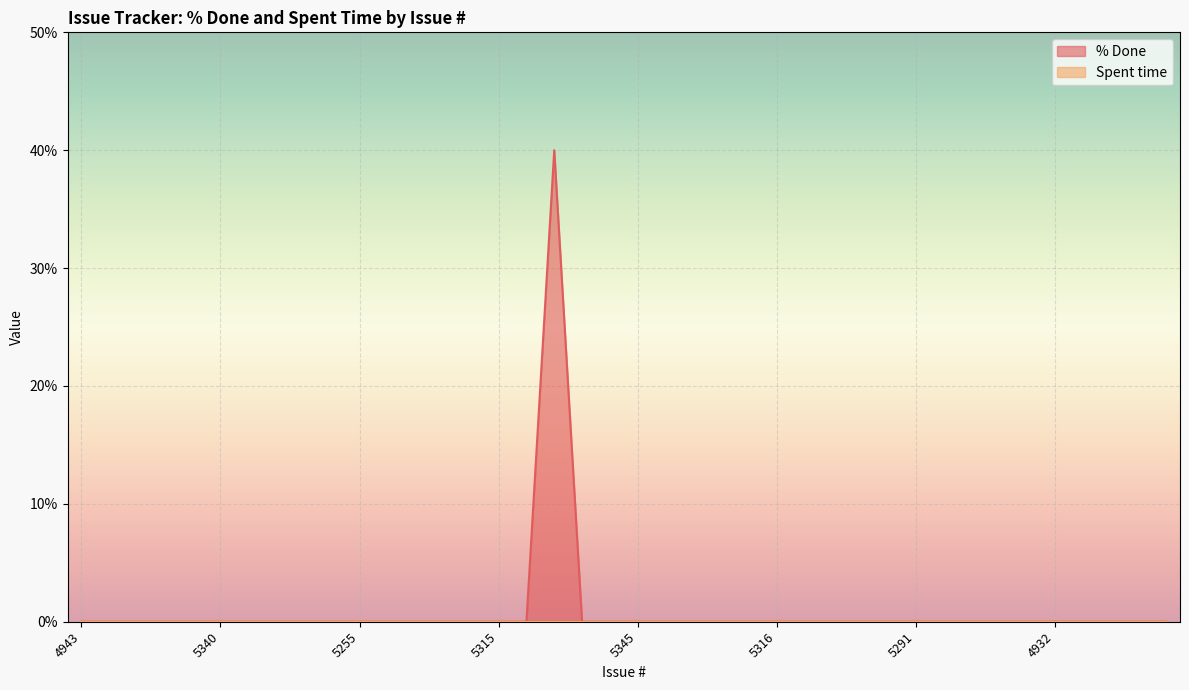

Reading left to right, what are all the values shown in this chart?

0	0	0	0	0	0	0	0	0	0	0	0	0	0	0	0	0	40	0	0	0	0	0	0	0	0	0	0	0	0	0	0	0	0	0	0	0	0	0	0